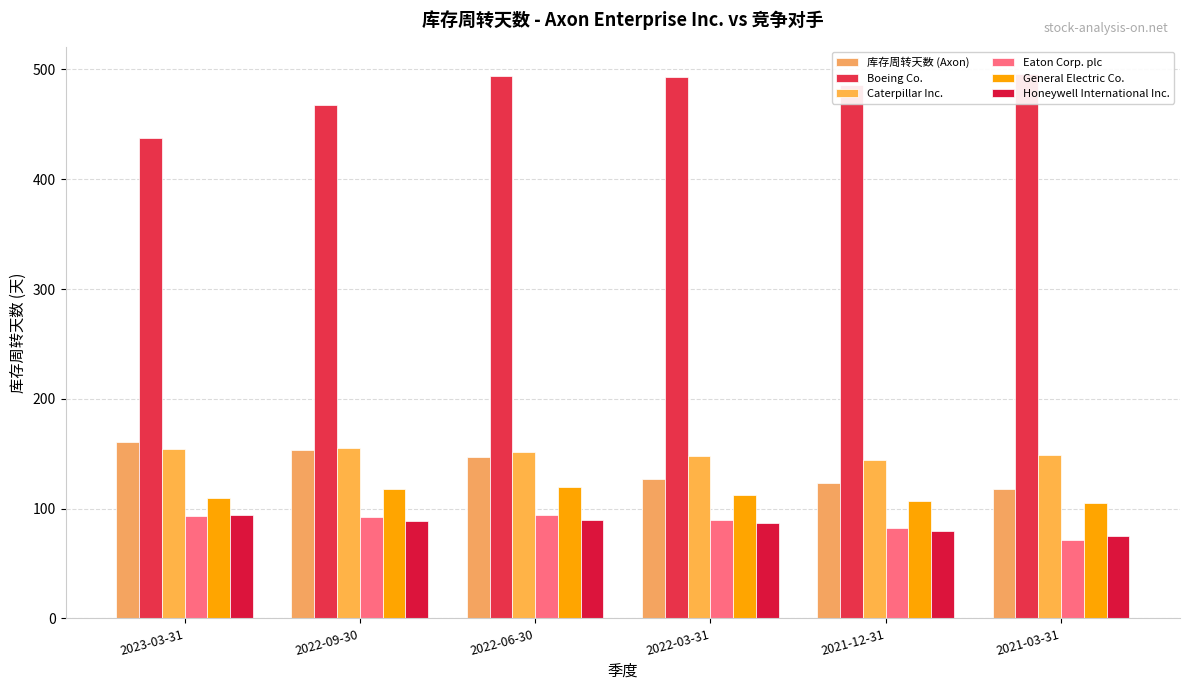

How many values in the 库存周转天数 (Axon) series are below 147?

3